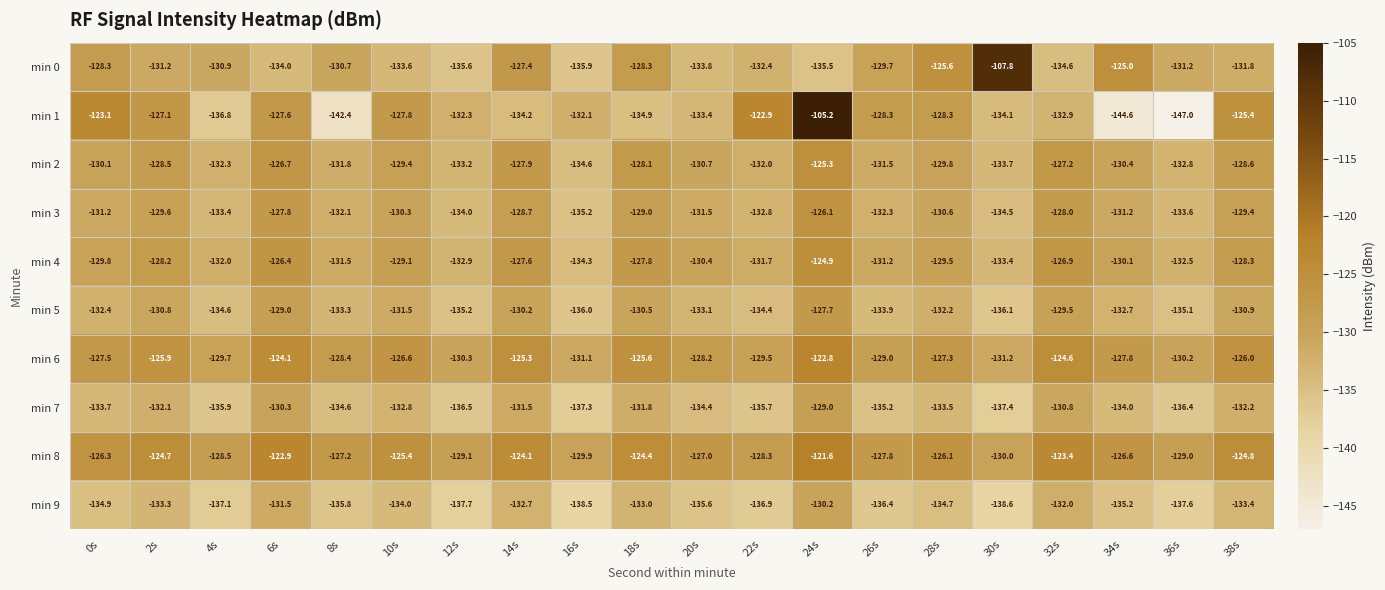

True or false: min 3 has a value of -134.5 at 30s.

True